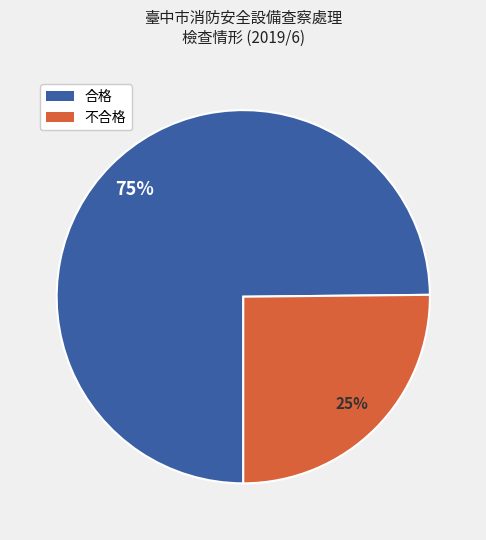

Does any single category account for the majority?

Yes